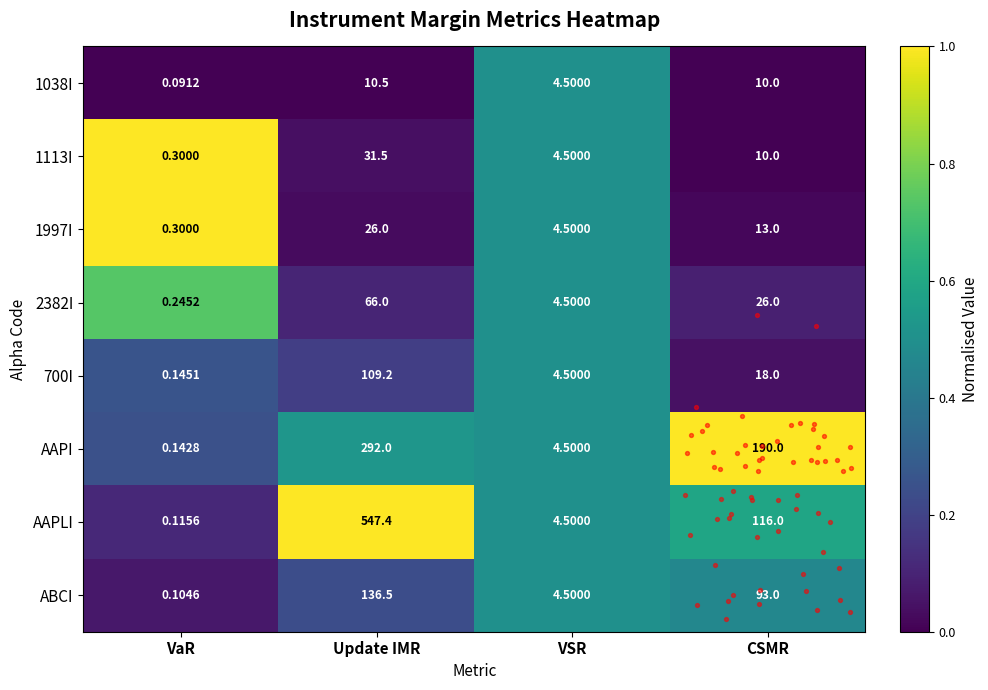

Rank the series at Update IMR from lowest to highest value.

1038I, 1997I, 1113I, 2382I, 700I, ABCI, AAPI, AAPLI